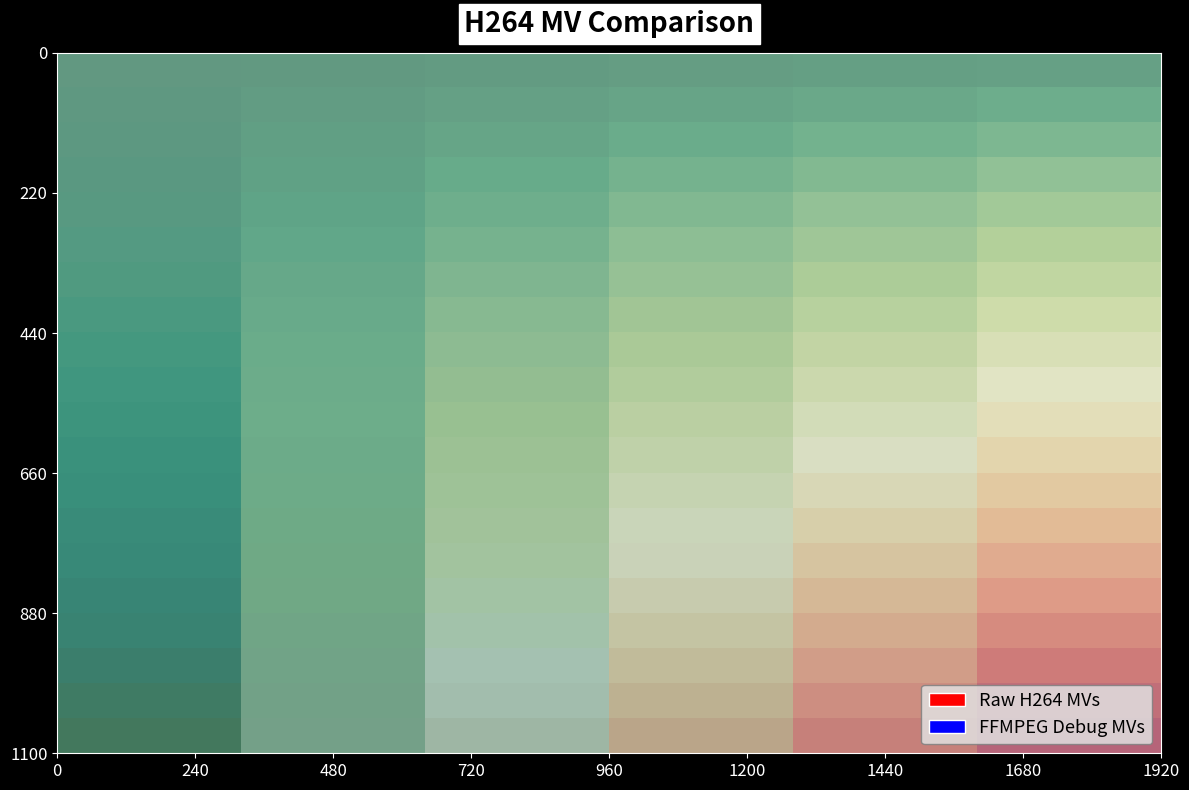

What is the total value across all series at 1440?

40.0